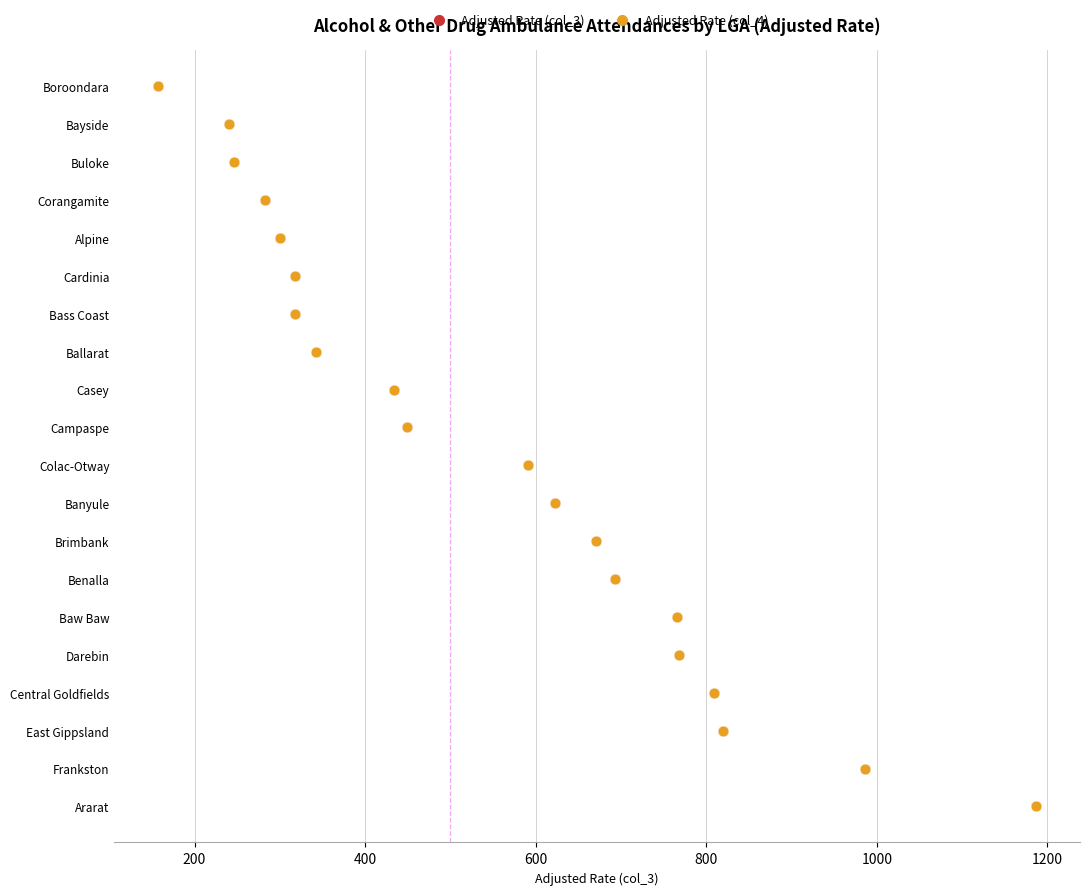

What are all the series names shown in the legend?

Adjusted Rate (col_3), Adjusted Rate (col_4)